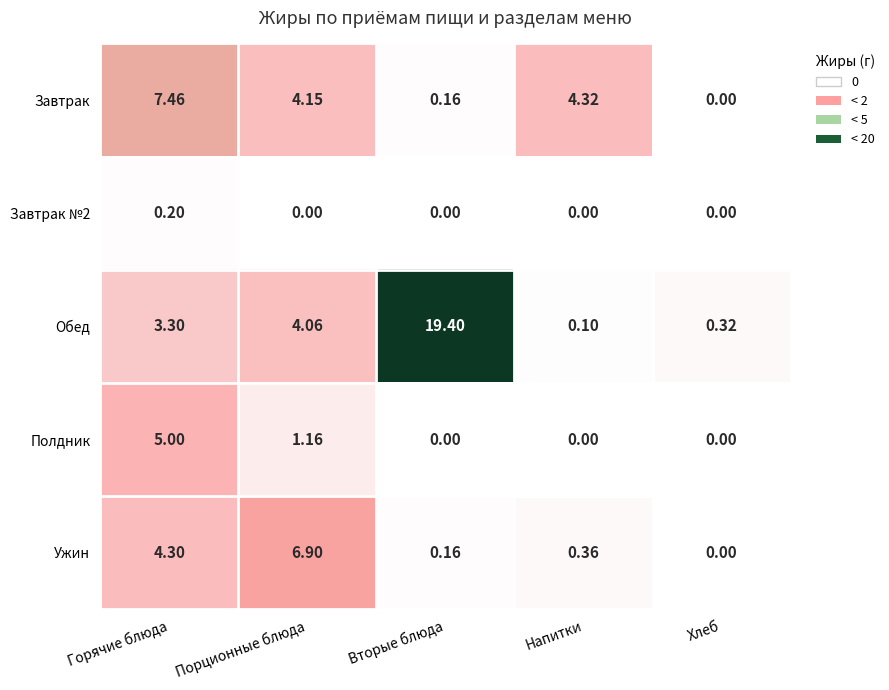

At which label does Обед reach its minimum?

Напитки